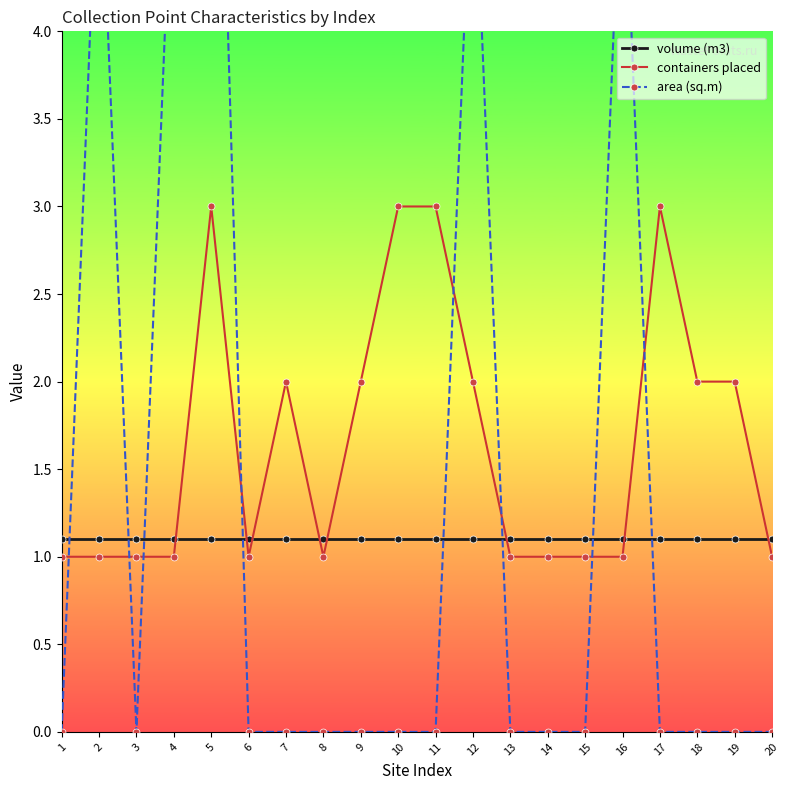

At how many categories does at least one series exceed 0?

20